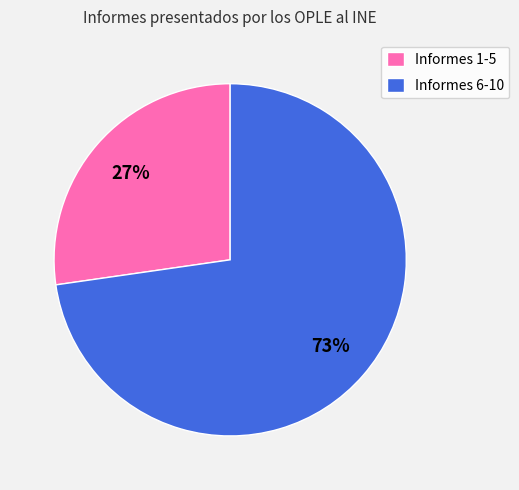

How many segments does this pie chart have?

2